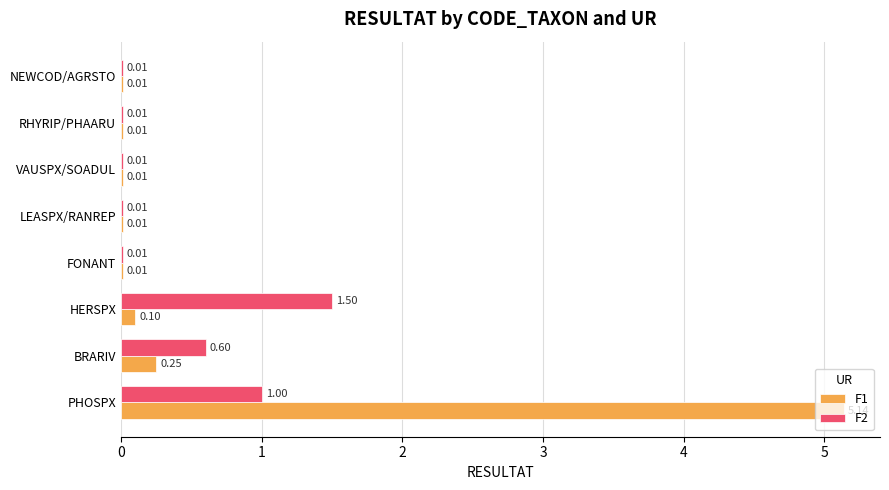

Is the value of F2 at PHOSPX greater than the value of F1 at PHOSPX?

No